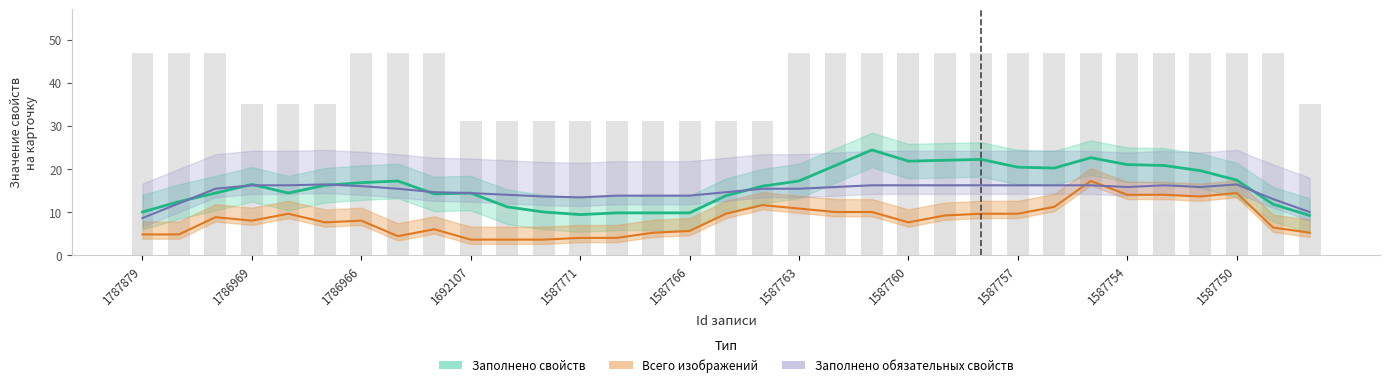

How many groups of bars are there?

33